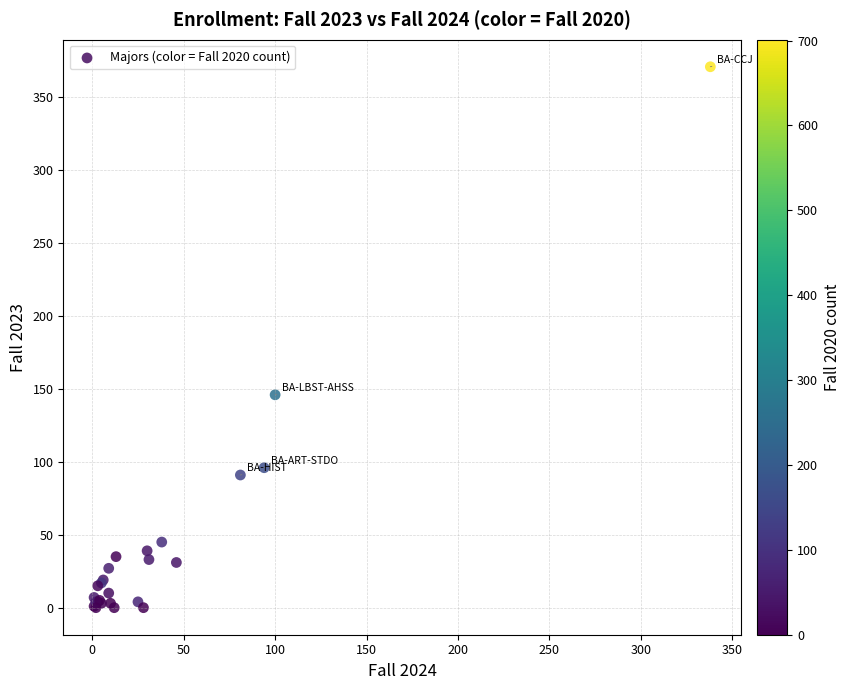

What Y value in the scatter plot is closest to 185?

146